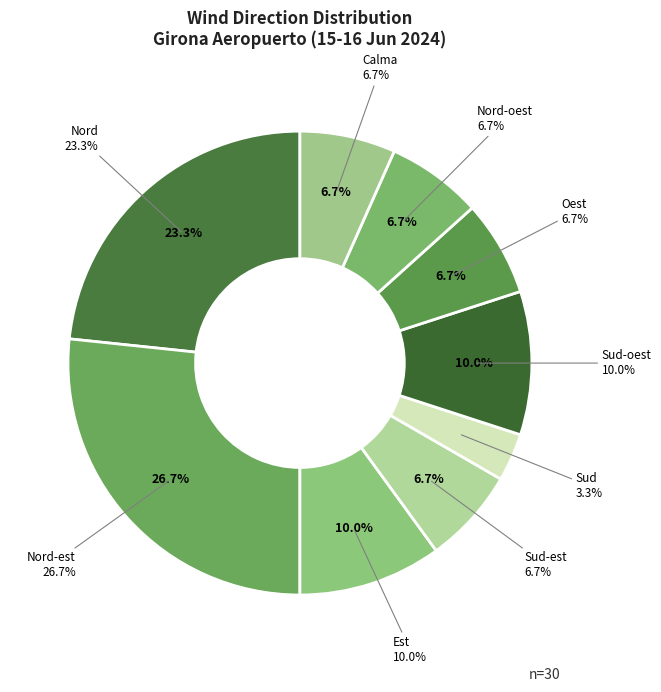

Which slice is the largest?

Nord-est